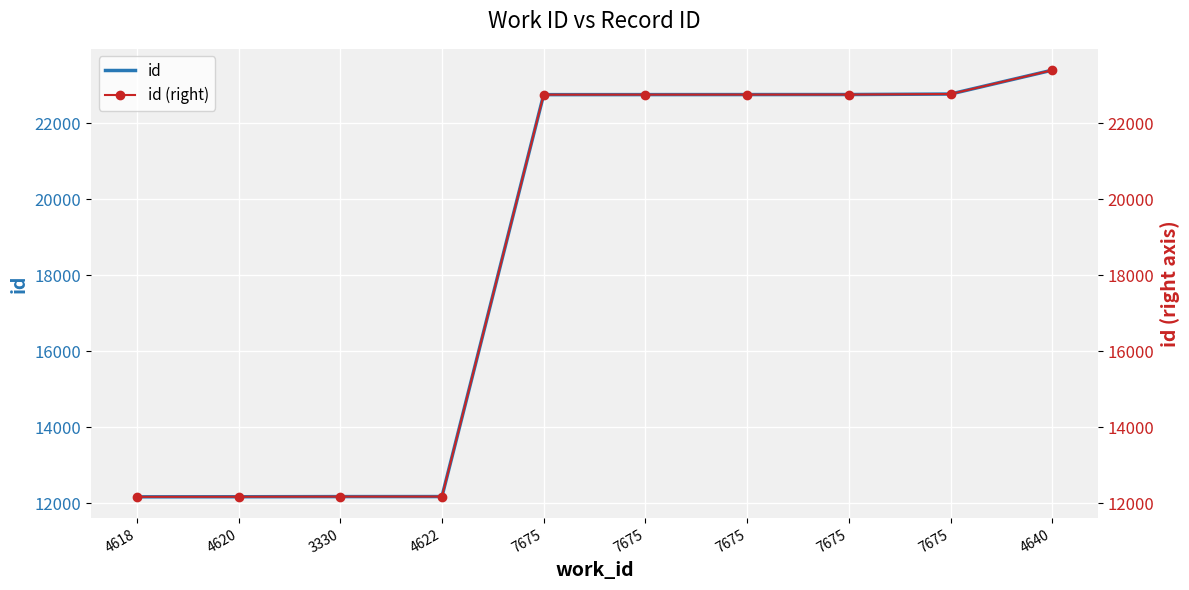

At how many categories does at least one series exceed 16742?

6